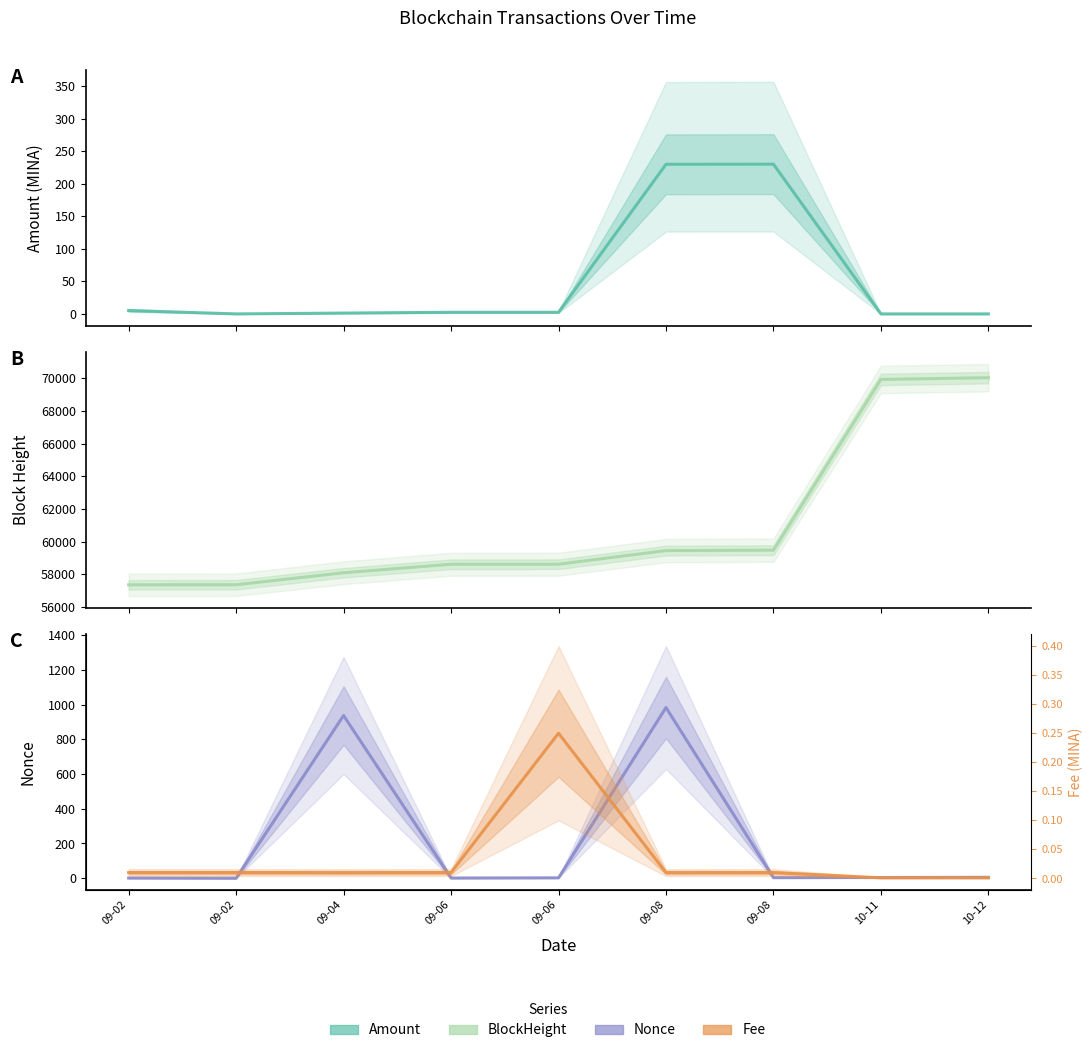

Rank the series at 09-06 from highest to lowest value.

BlockHeight, Amount, Nonce, Fee